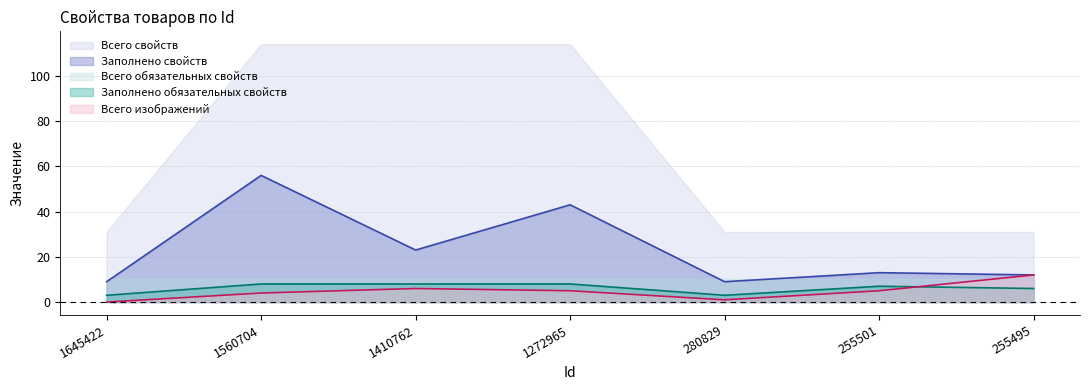

The value of Заполнено свойств at 255495 is 21. True or false?

False